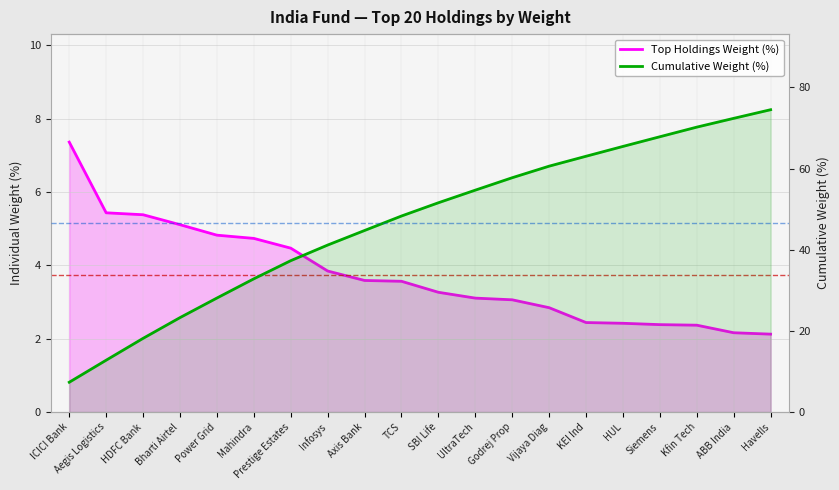

What is the approximate value of Top Holdings Weight (%) at Godrej Prop?

3.1